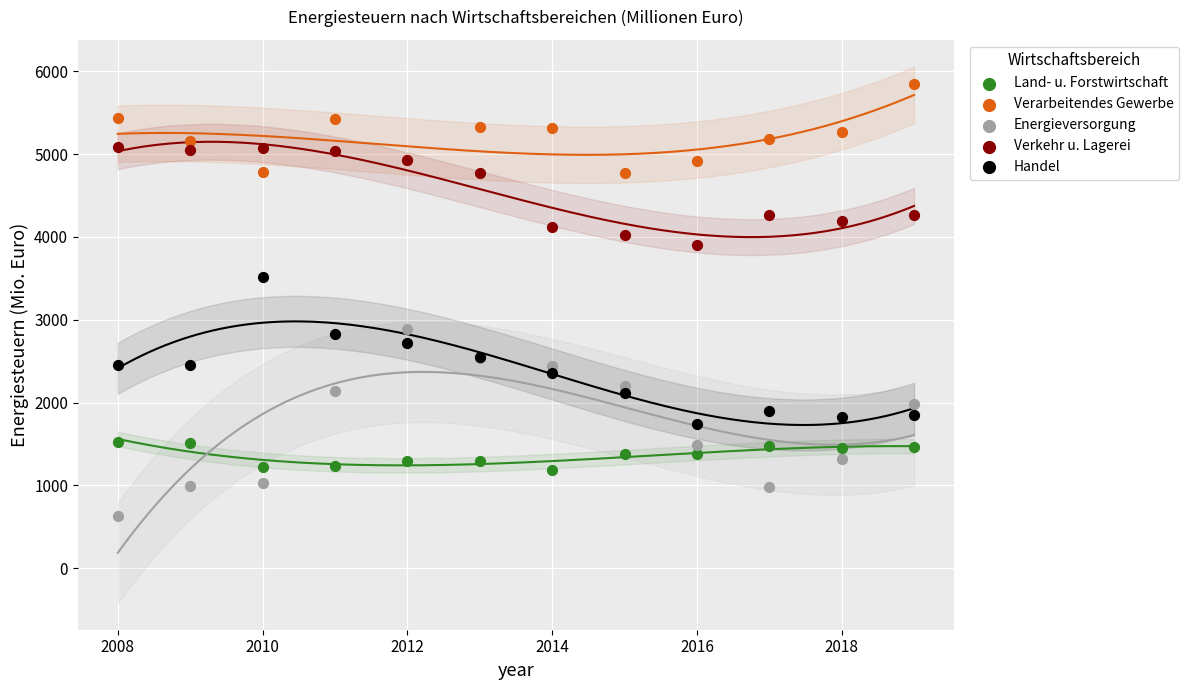

Which series reaches the minimum Y coordinate?

Energieversorgung